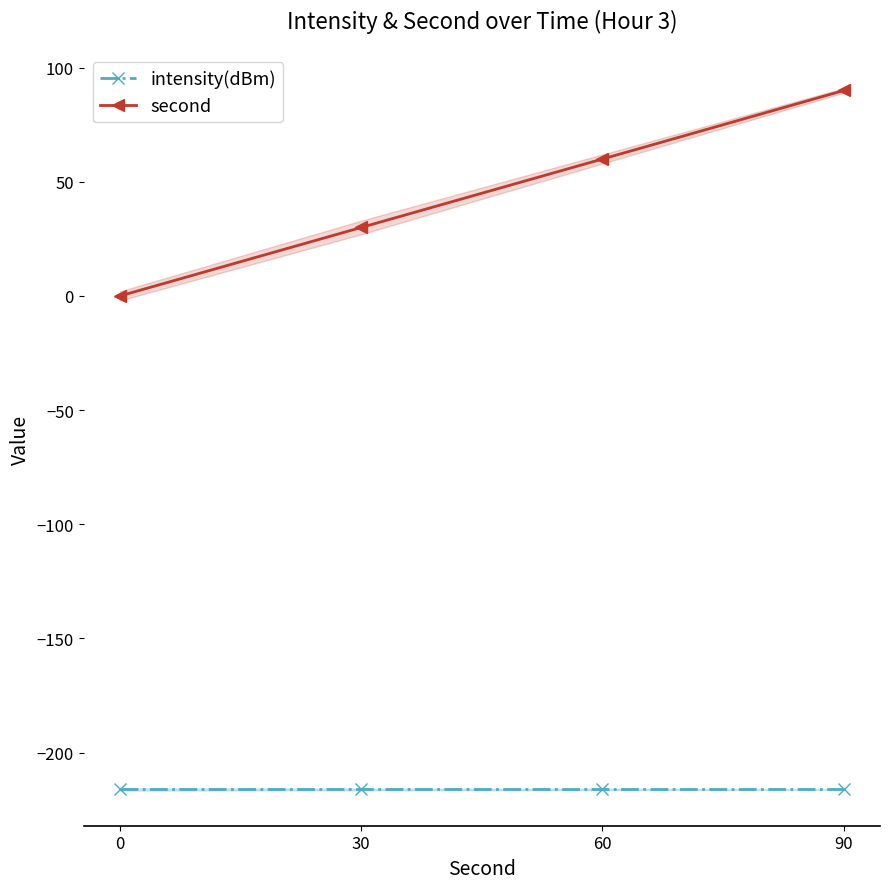

The value of second at 60 is 102.7. True or false?

False